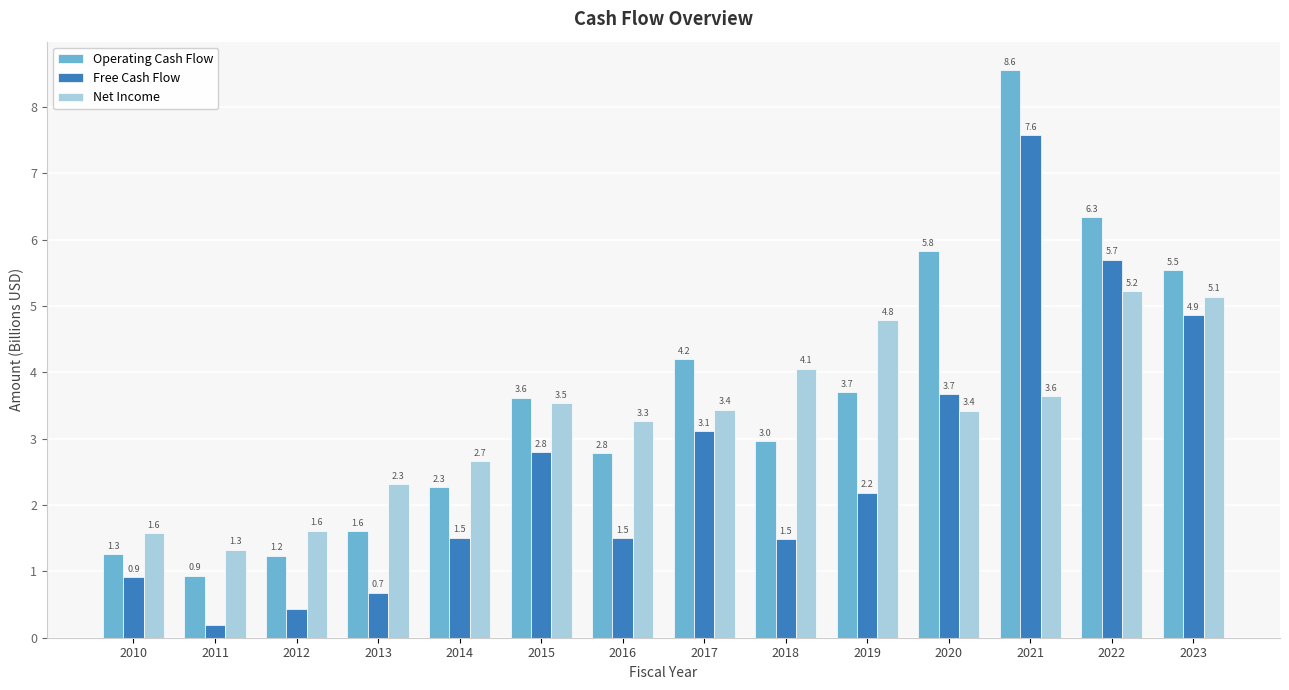

Does the chart contain any negative values?

No